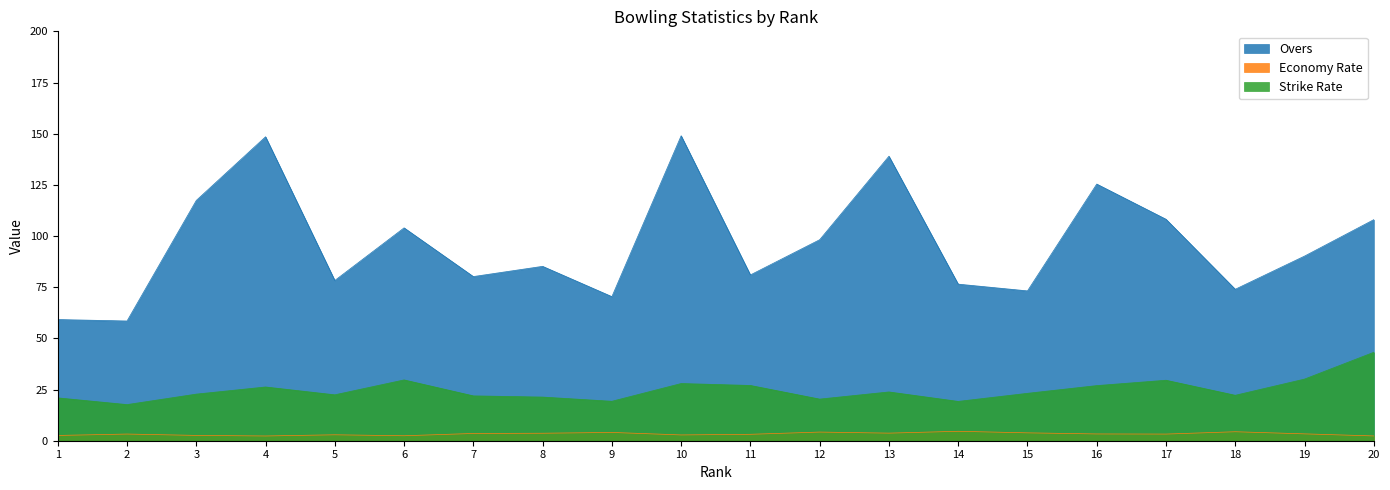

What are all the series names shown in the legend?

Overs, Economy Rate, Strike Rate